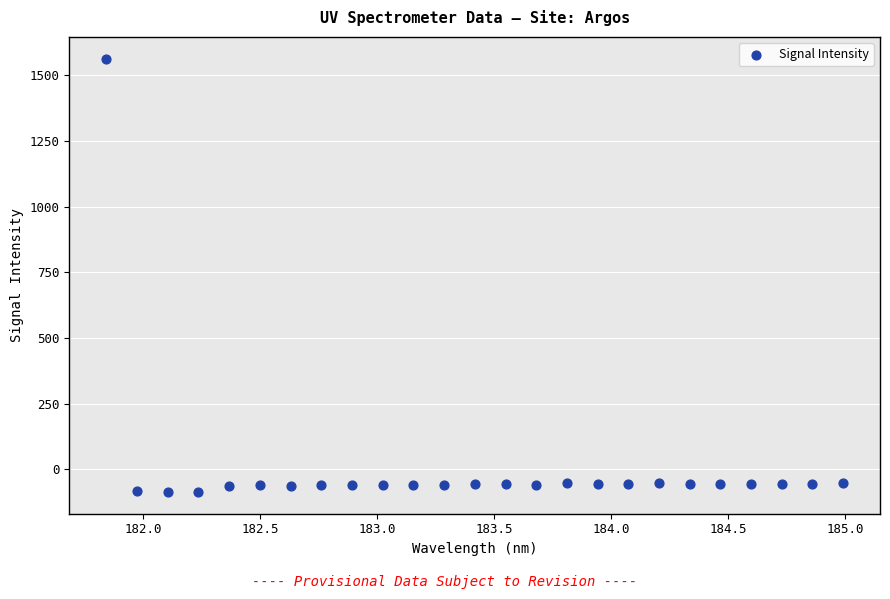

What is the range of X values (max minus min)?

3.1